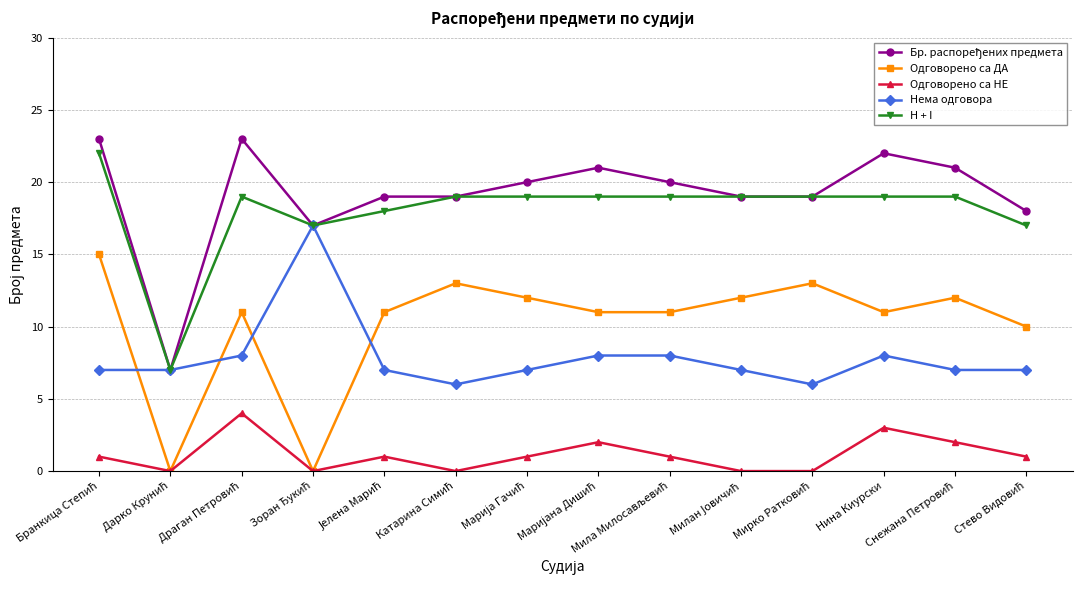

In Одговорено са ДА, how many points are higher than both neighbors (excluding endpoints)?

4